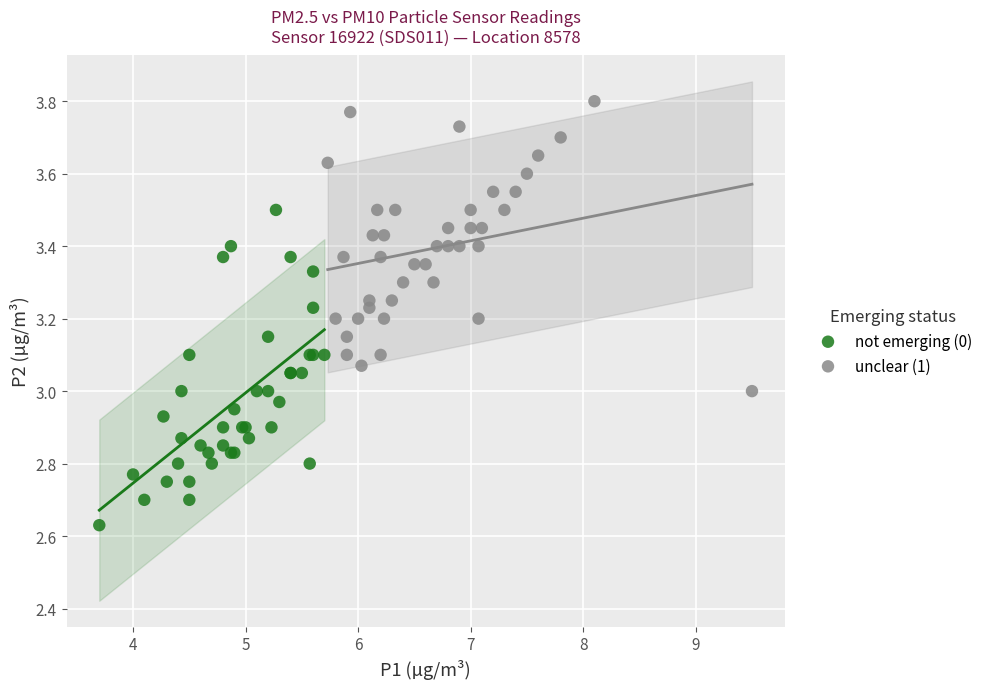

Which series reaches the maximum Y coordinate?

unclear (1)